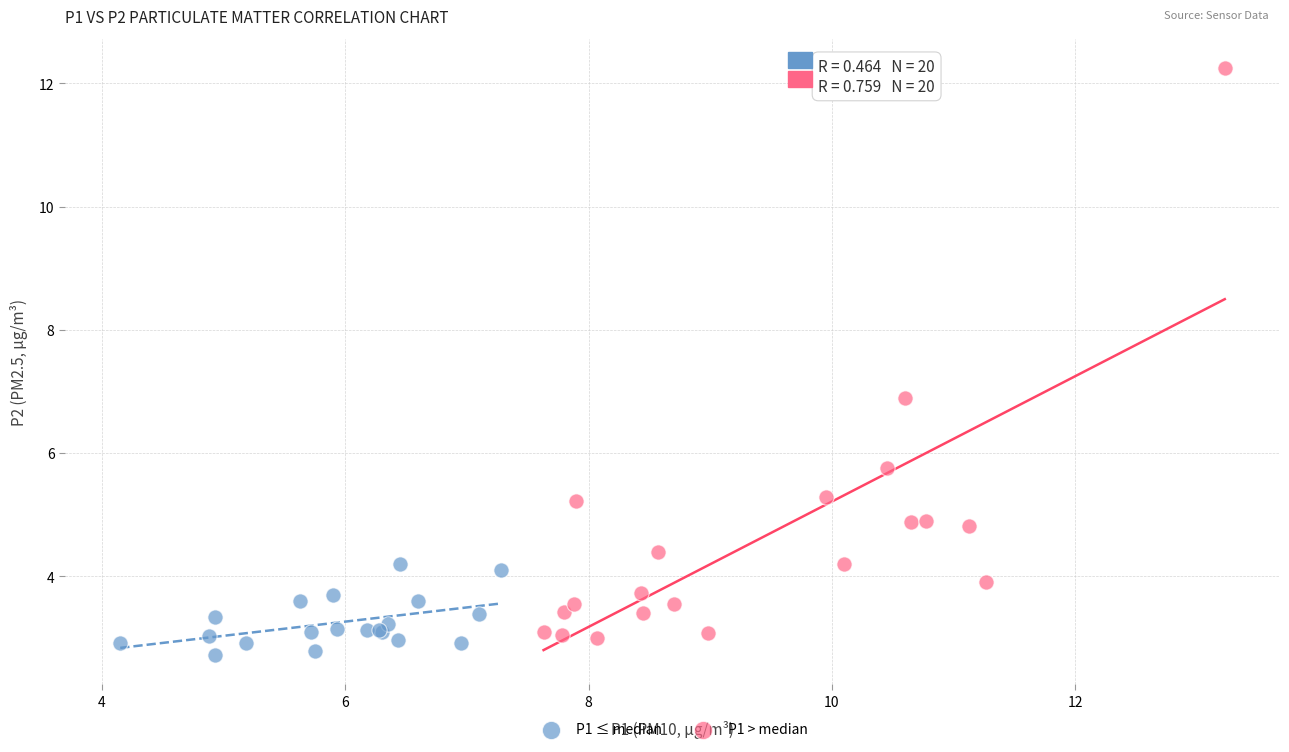

Which series has the largest Y range (max minus min)?

P1 > median